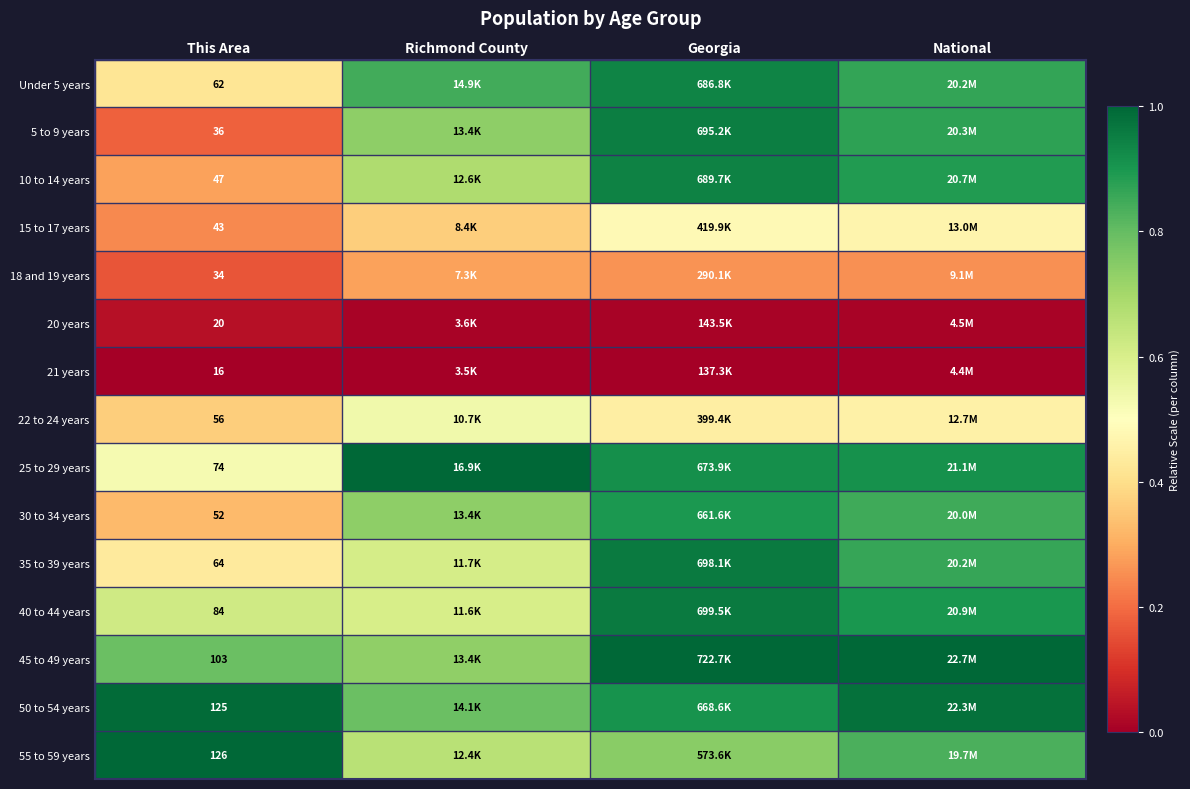

Which category has the lowest value in the 35 to 39 years series?

This Area